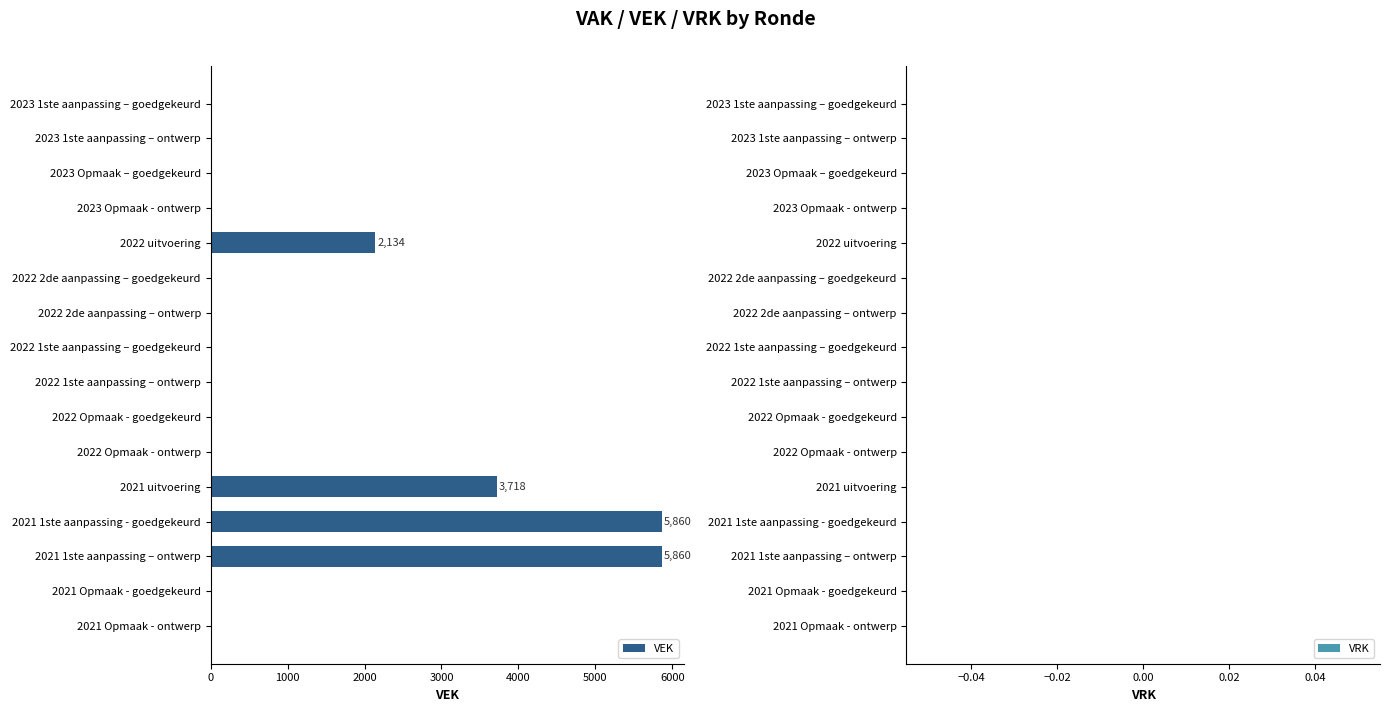

What is the sum of all values?

17572